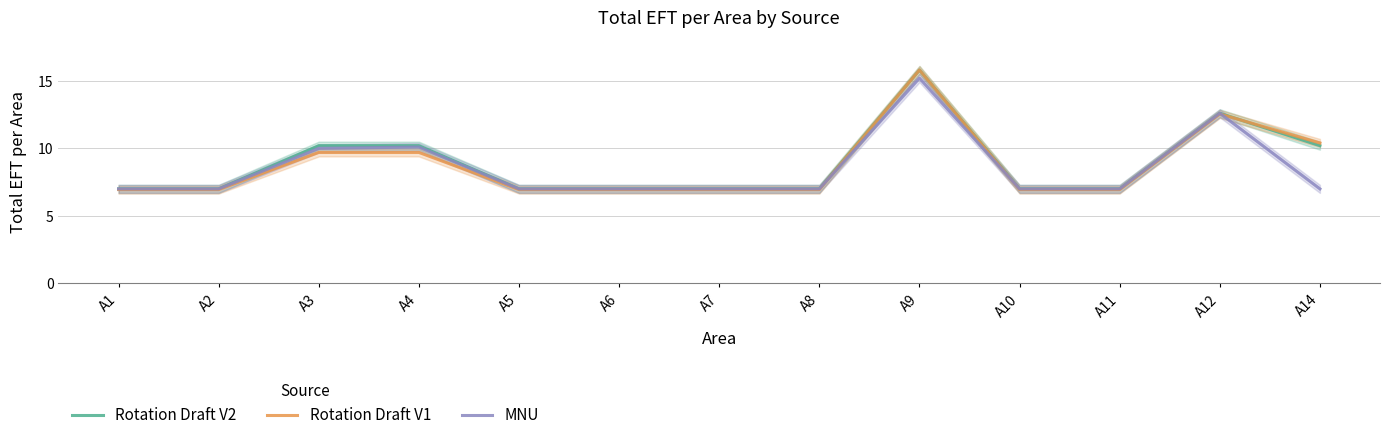

Which has a higher value, A4 or A9?

A9